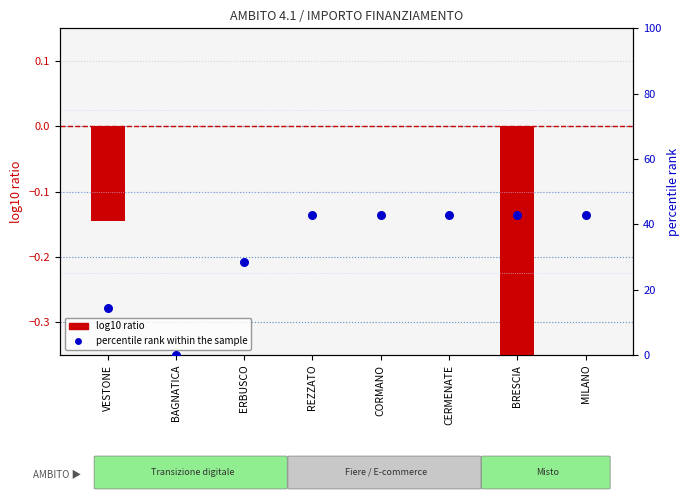

At which category is the sum across all series the highest?

REZZATO